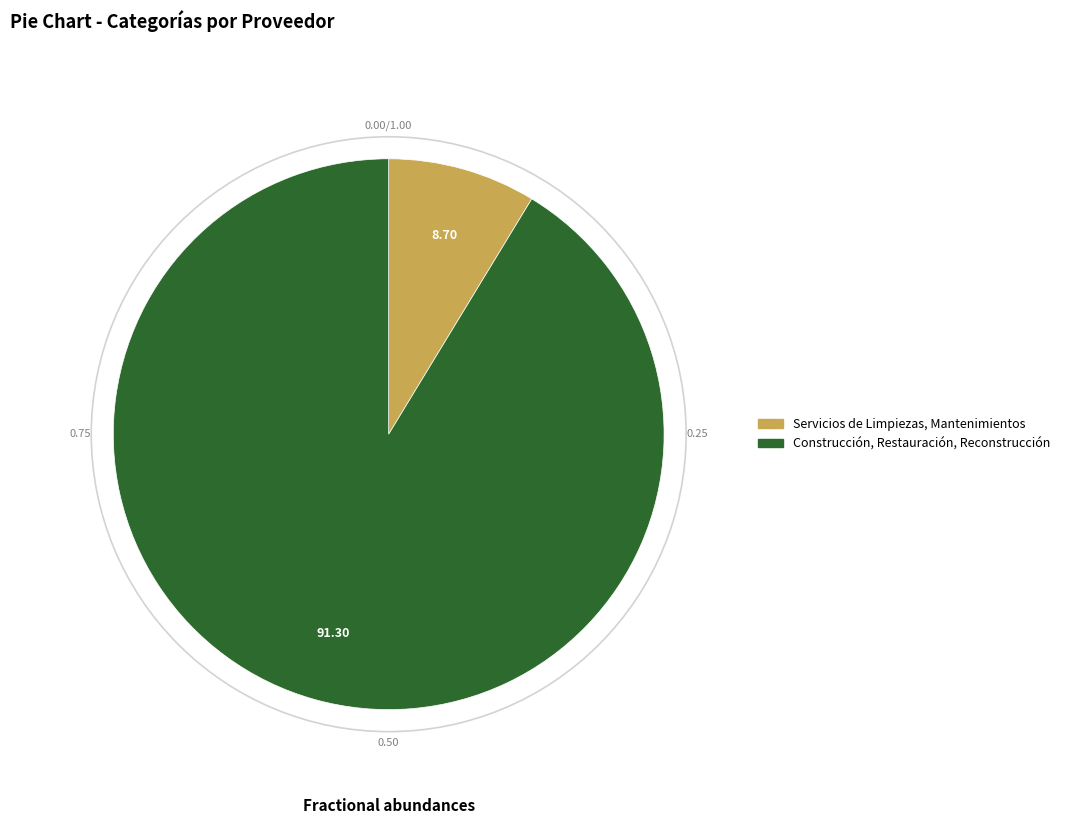

What is the ratio of the value at Construcción, Restauración, Reconstrucción to the value at Servicios de Limpiezas, Mantenimientos?

10.5